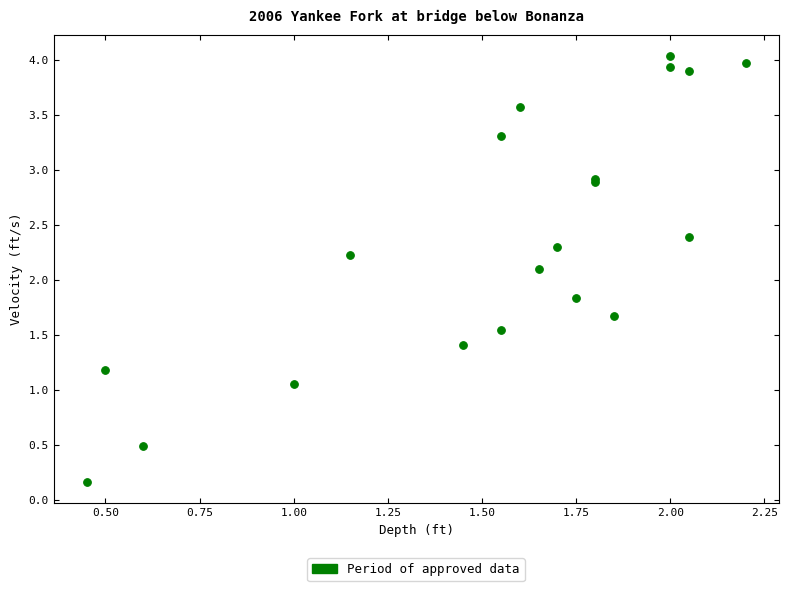

What Y value in the scatter plot is closest to 2?

2.1